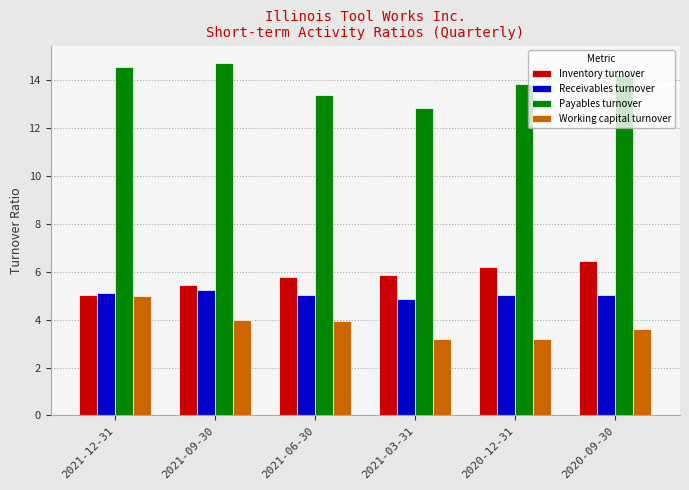

What is the smallest value displayed?

3.2